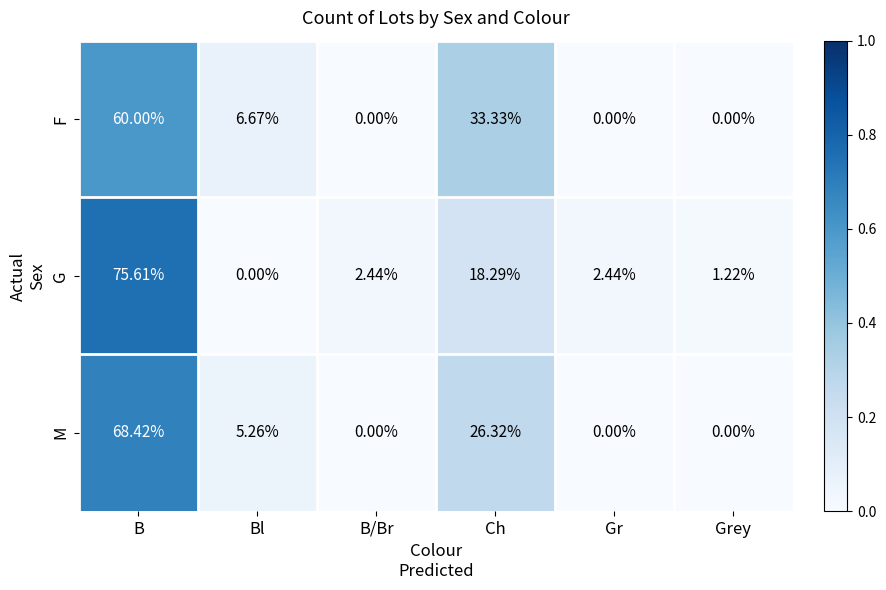

Rank the series by their maximum value, from highest to lowest.

G, M, F